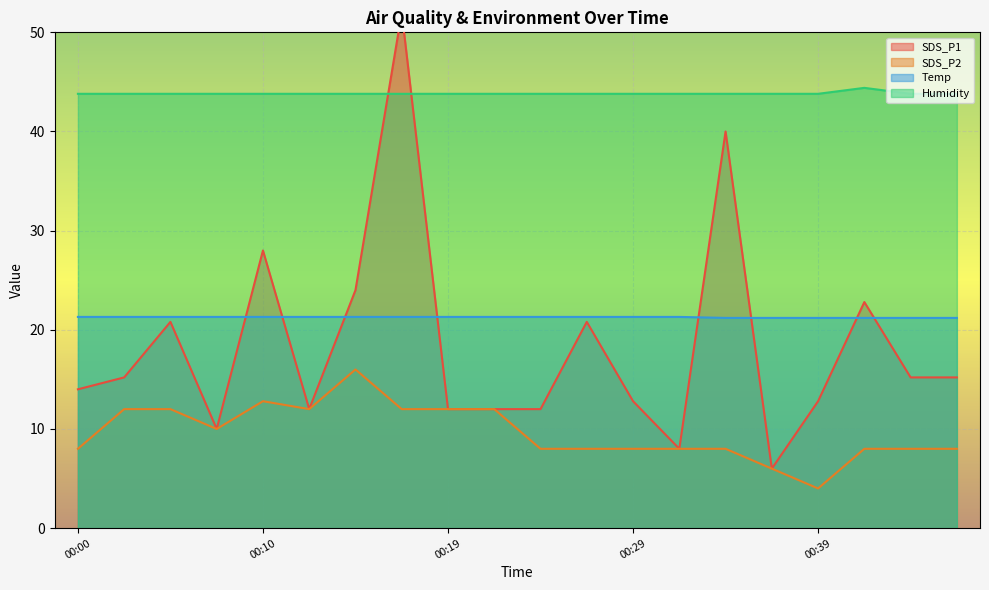

At which label does SDS_P1 first exceed 15?

00:02